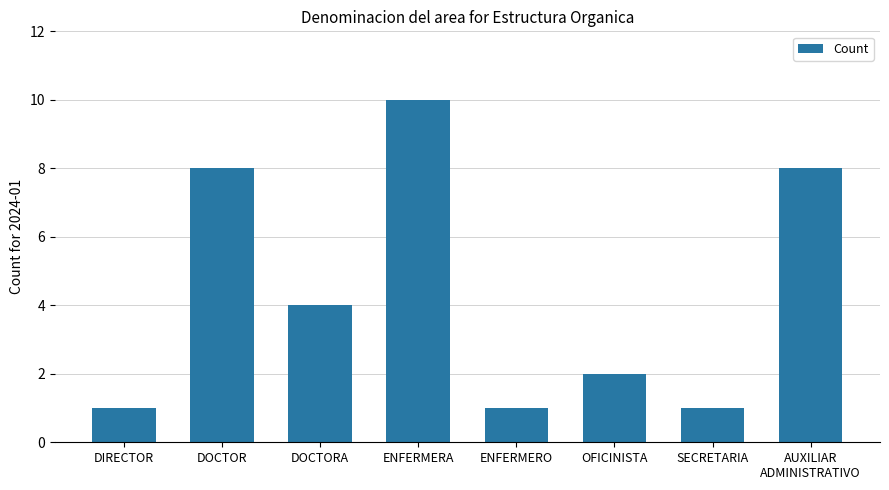

True or false: the data shows 8 at AUXILIAR
ADMINISTRATIVO.

True